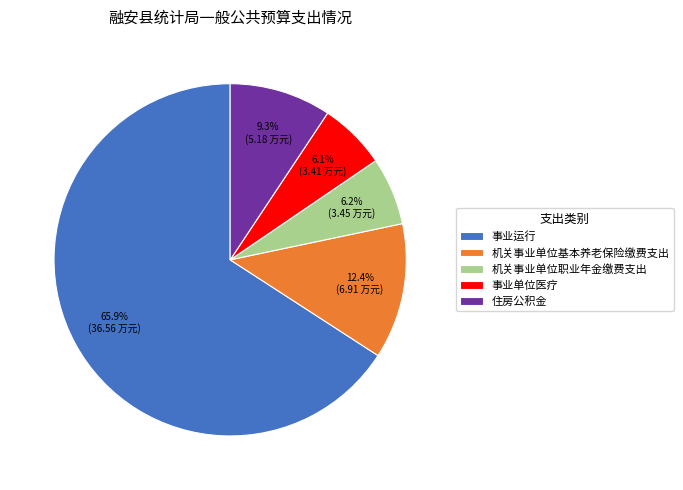

How many slices are in this pie chart?

5